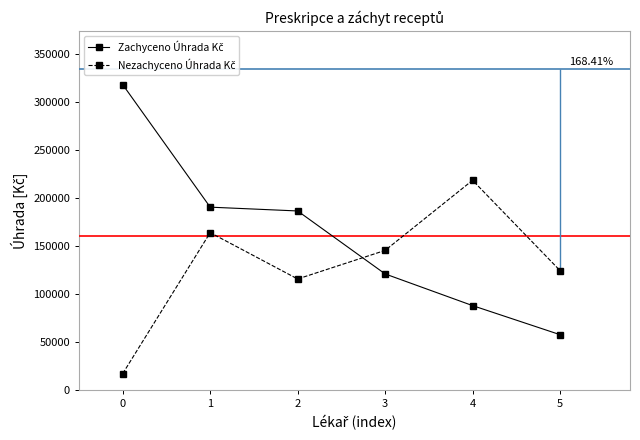

What value does the Nezachyceno Úhrada Kč series have at 0?

17192.0